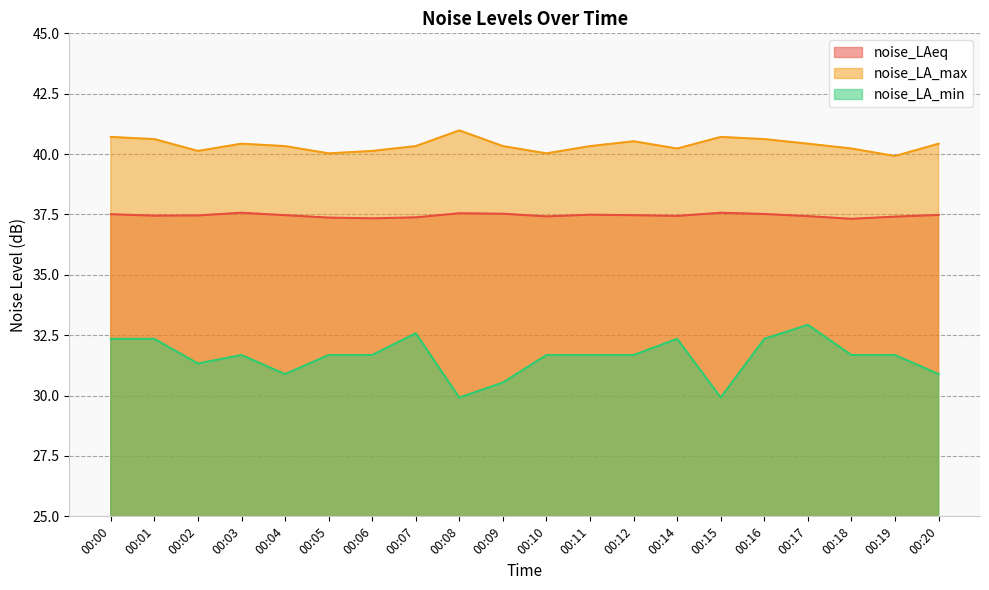

Does the chart have visible grid lines?

Yes